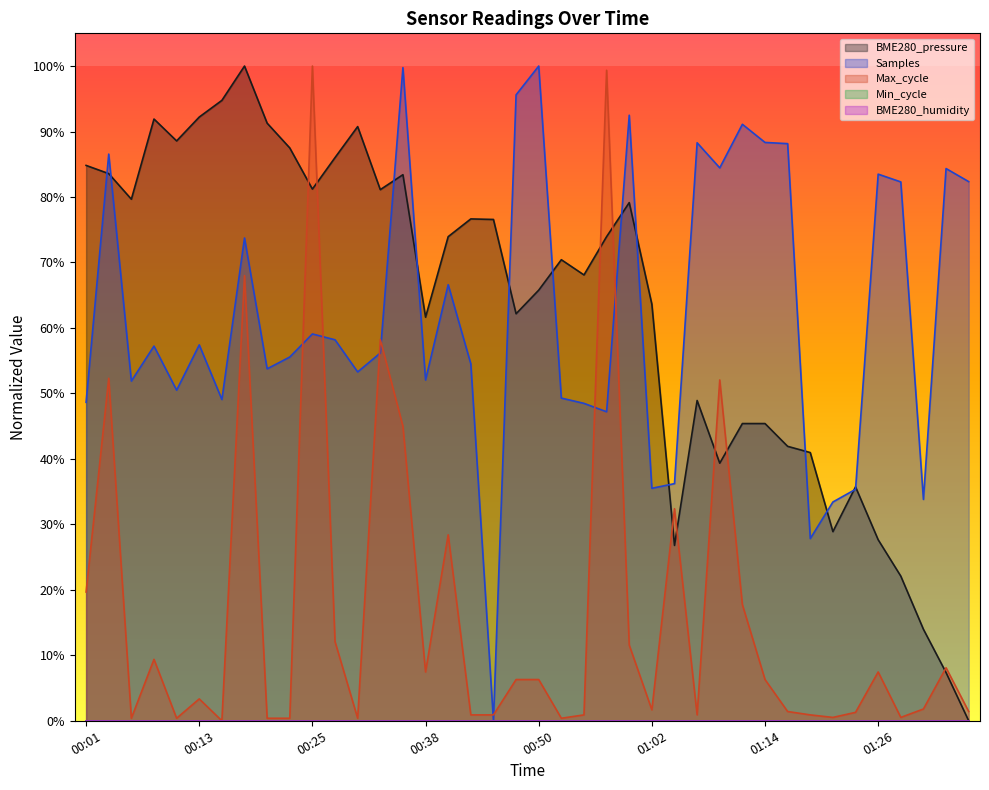

Which category has the lowest value across all series?

01:36